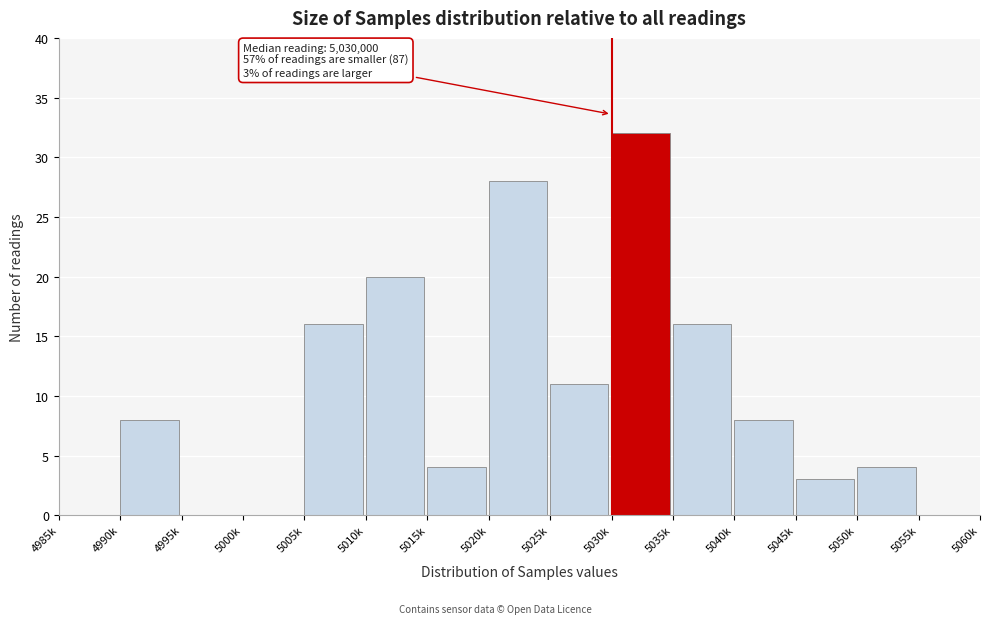

Reading right to left, list all the values displayed in this chart.

5055k=0	5050k=4	5045k=3	5040k=8	5035k=16	5030k=32	5025k=11	5020k=28	5015k=4	5010k=20	5005k=16	5000k=0	4995k=0	4990k=8	4985k=0